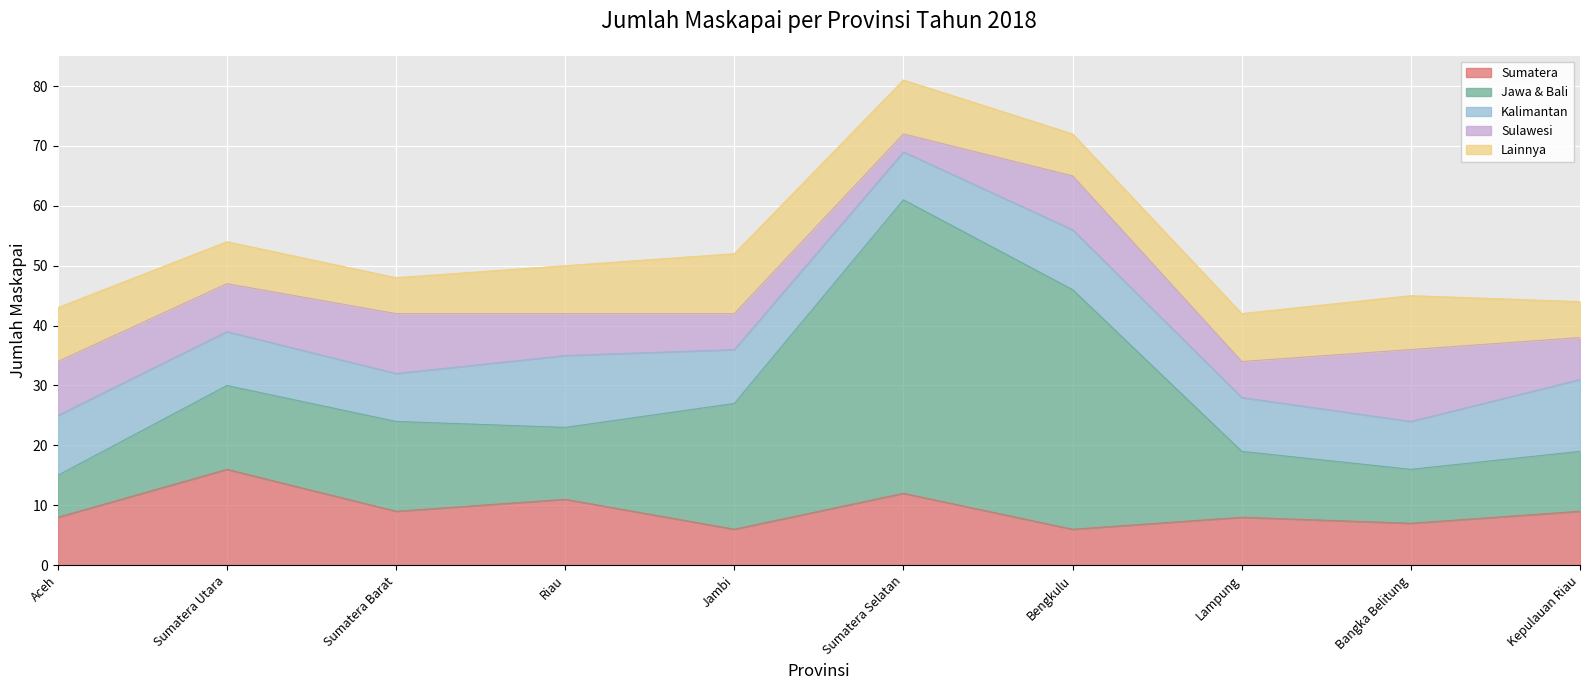

The Sumatera series shows 8 at Aceh. True or false?

True